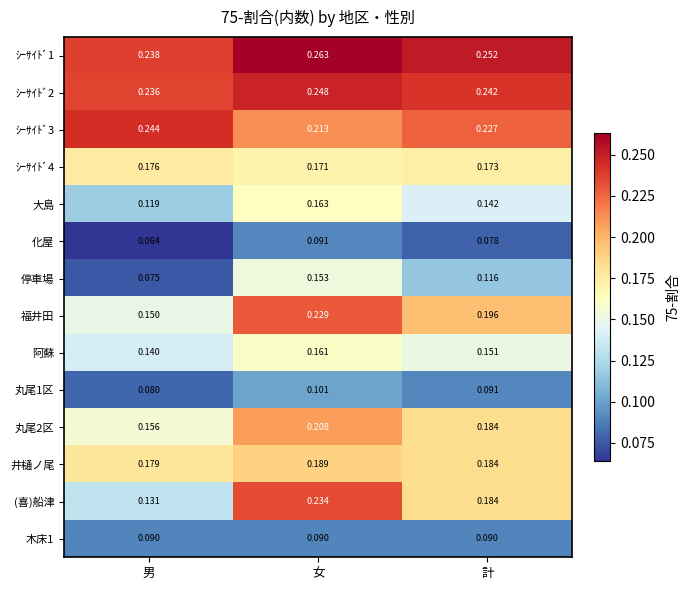

Which series has the largest range (max minus min)?

(喜)船津